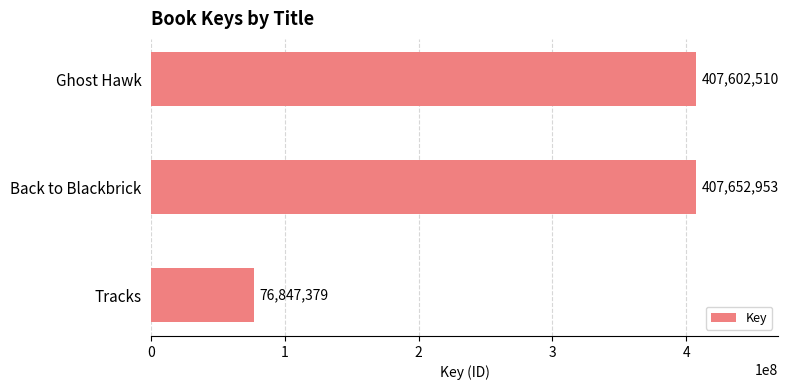

The value at Back to Blackbrick is 407652953. True or false?

True